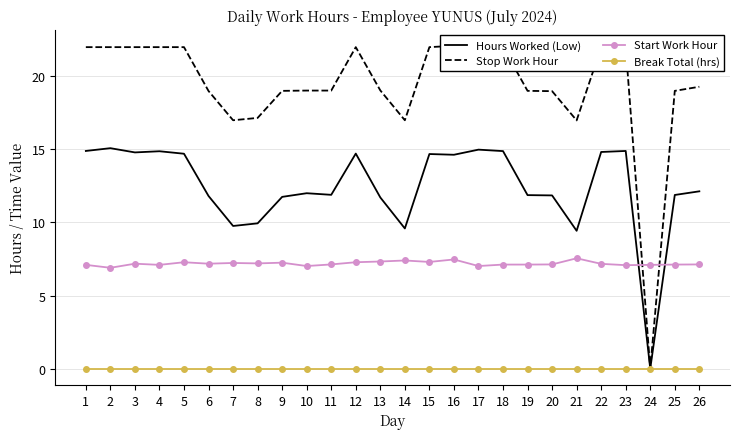

True or false: Hours Worked (Low) and Break Total (hrs) intersect in this chart.

False